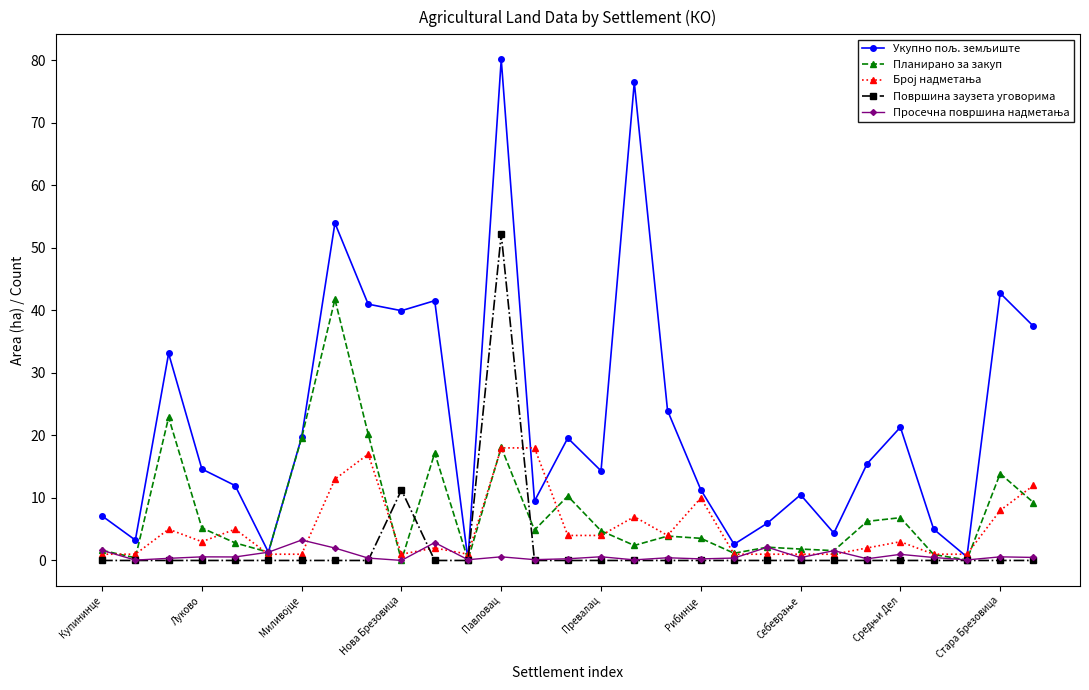

Which series has the largest range (max minus min)?

Укупно пољ. земљиште